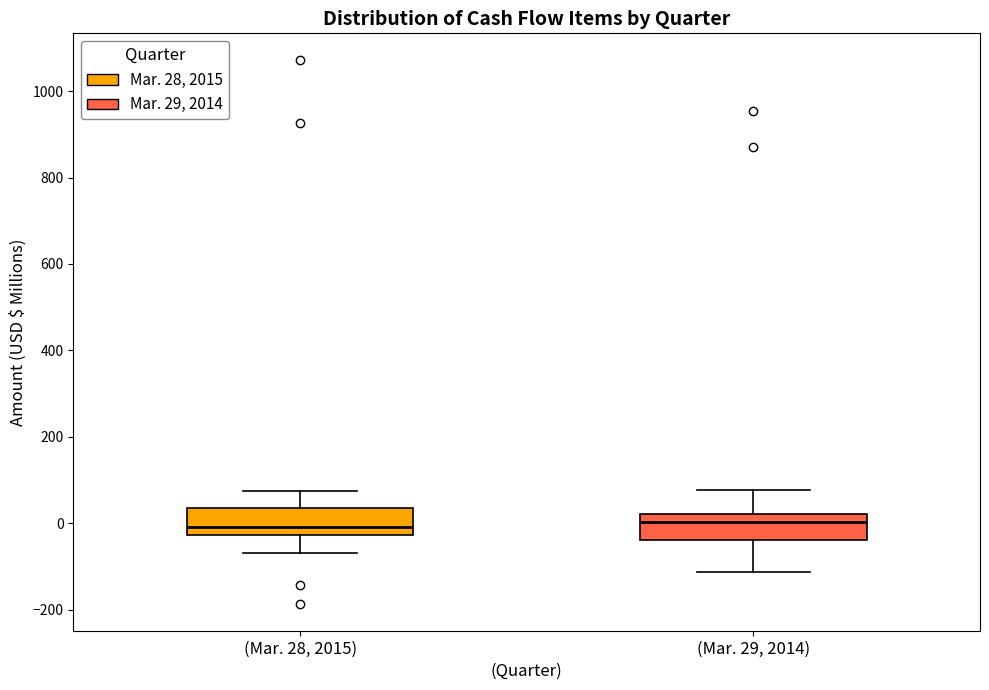

Where does the upper whisker of the box for (Mar. 29, 2014) end on the y-axis? The values are not printed on the chart, so give them approximately, as read against the axis.

80